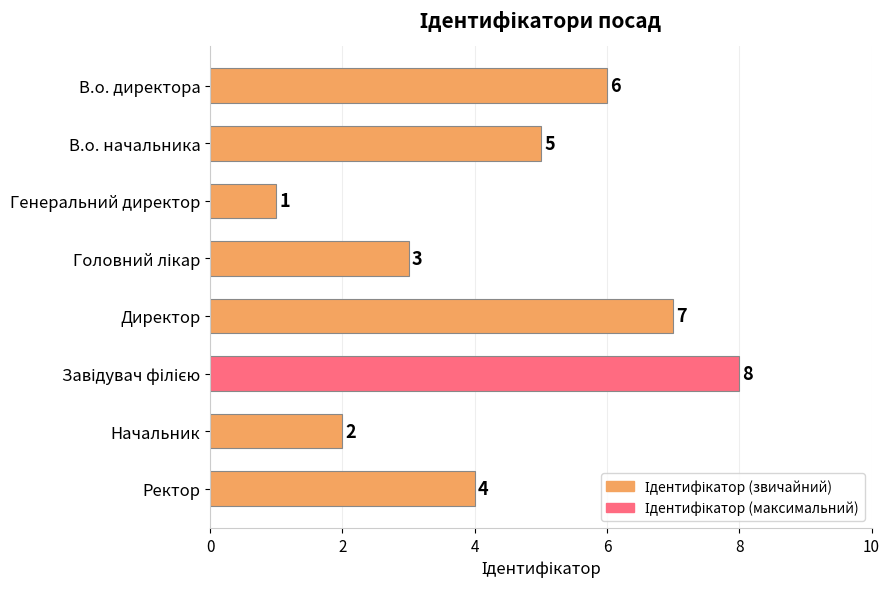

Which label corresponds to the smallest value in the chart?

Генеральний директор